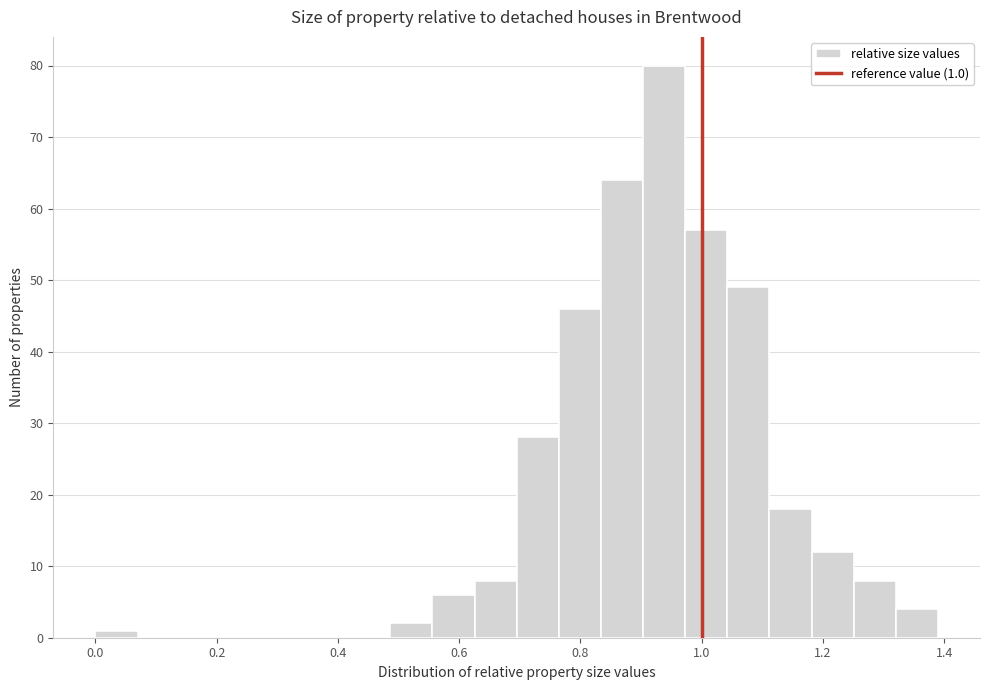

Around what value on the x-axis is the tallest bar? Give the approximate position of its centre, as read against the axis.

0.94